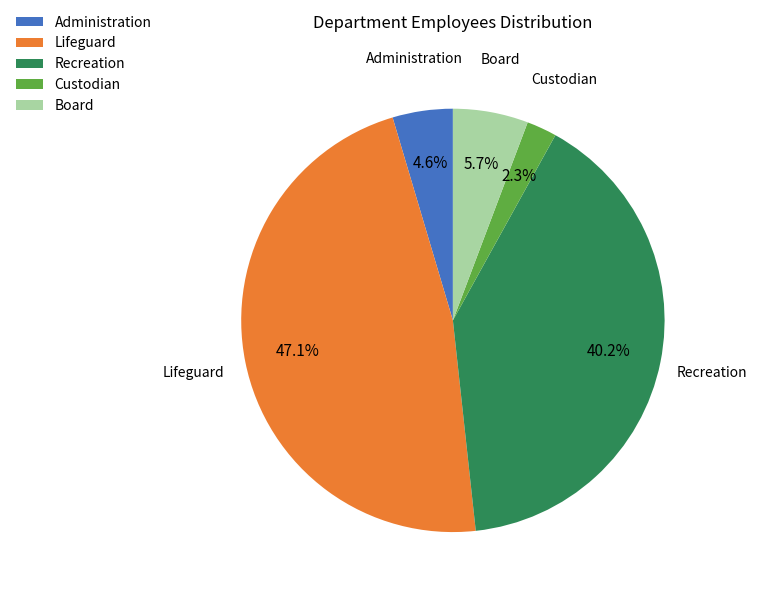

Rank the categories by value from highest to lowest.

Lifeguard, Recreation, Board, Administration, Custodian